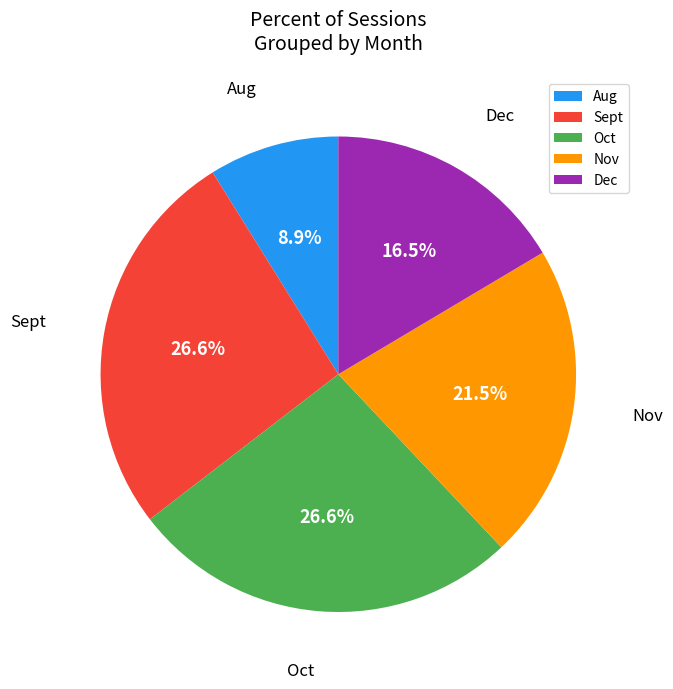

To the nearest percent, what portion does Aug represent?

9%